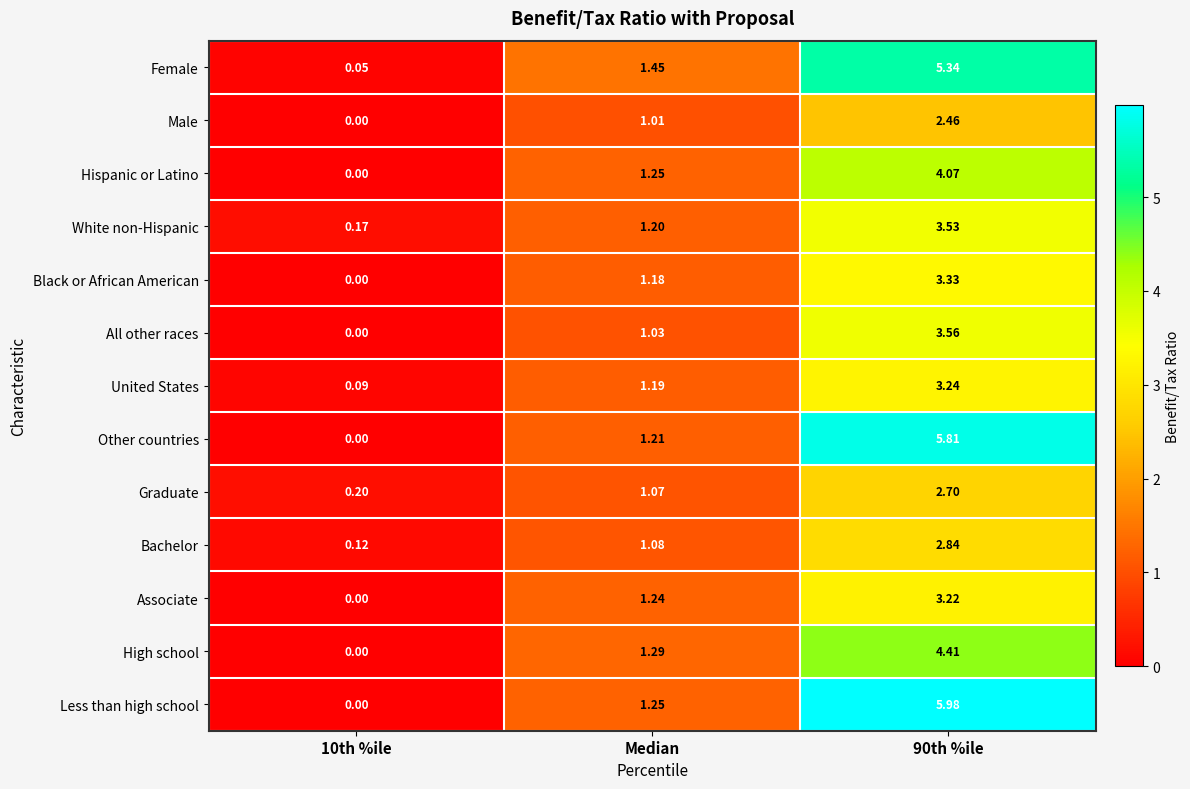

Which series has the widest spread of values?

Less than high school